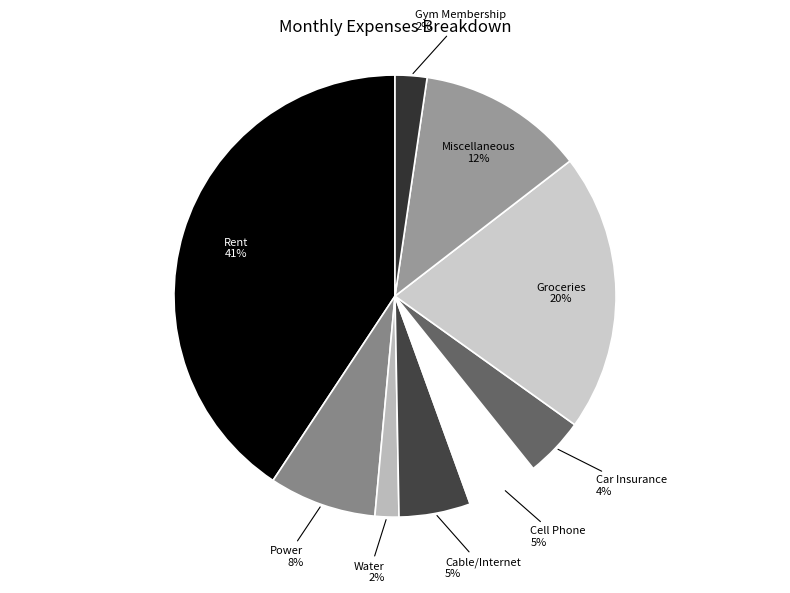

Is it true that Gym Membership is 2% of the pie?

True